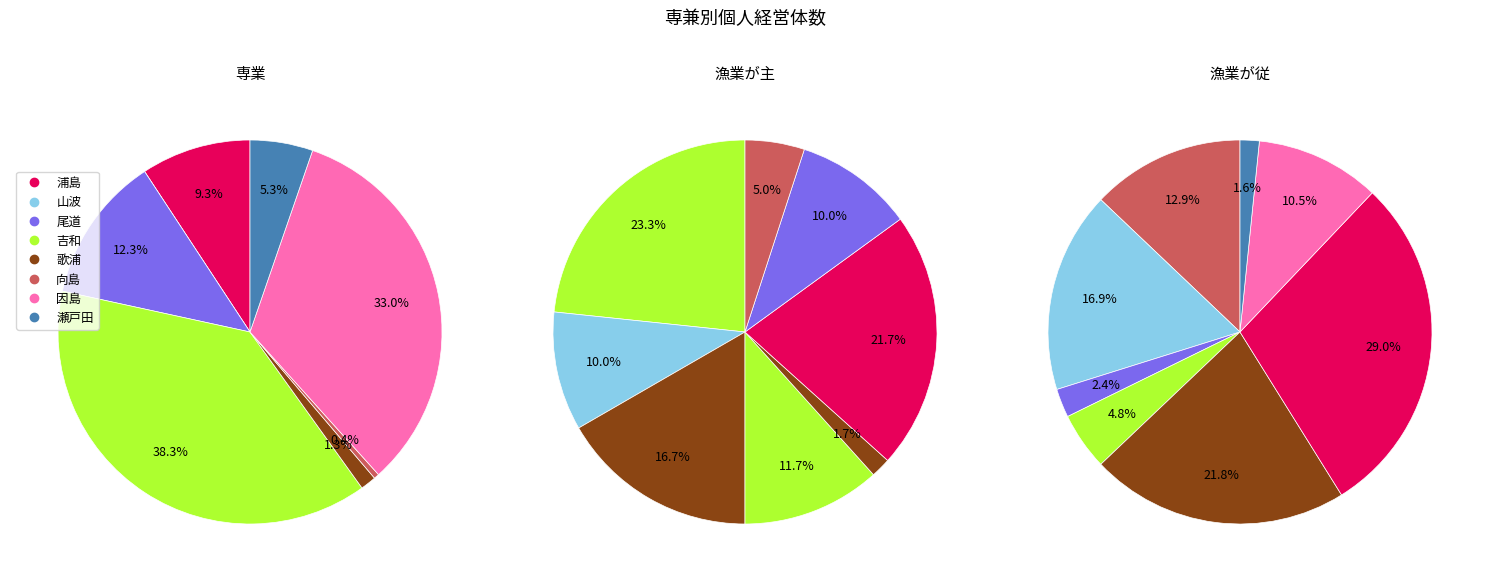

The 吉和 slice represents 10% of the pie. True or false?

False